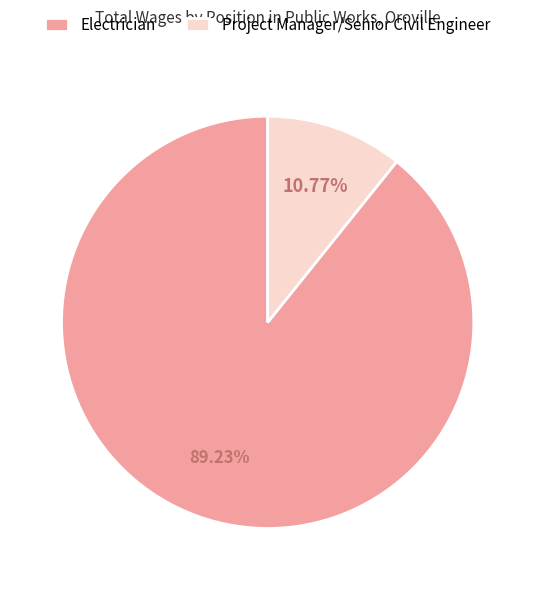

Which has a higher value, Project Manager/Senior Civil Engineer or Electrician?

Electrician